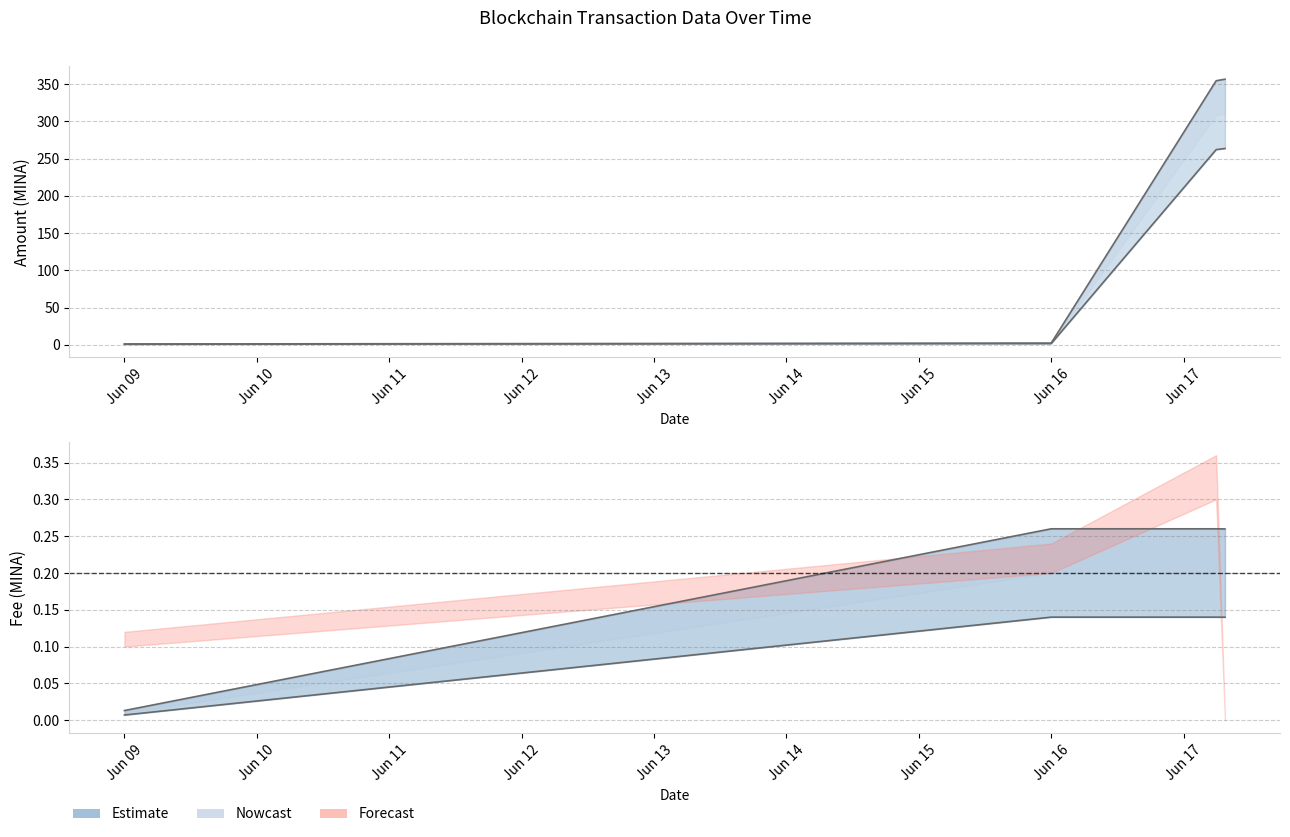

What is the value of the Fee point at the 3rd from the left?

0.3